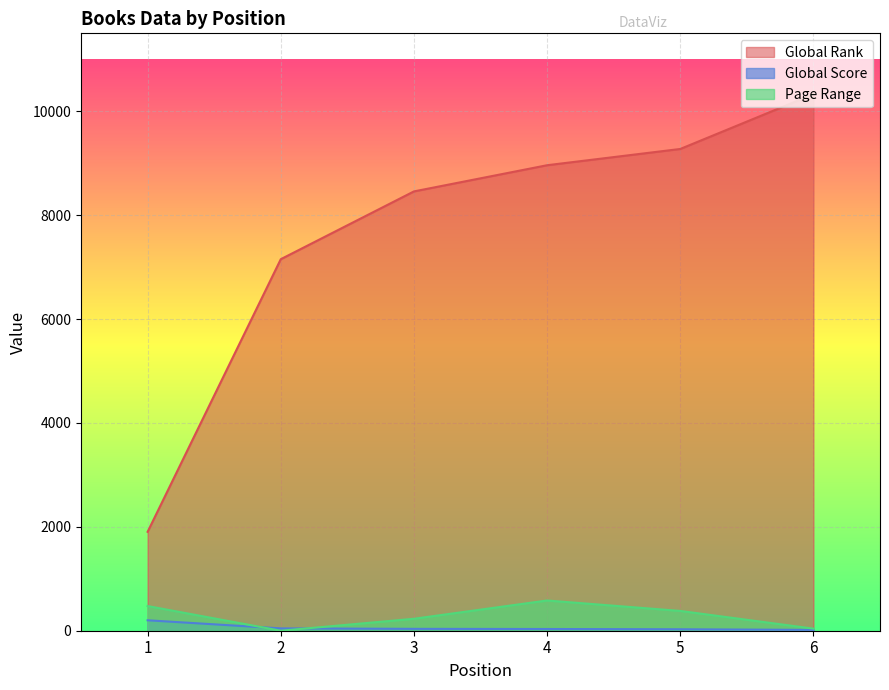

True or false: Page Range and Global Rank cross at least once.

False